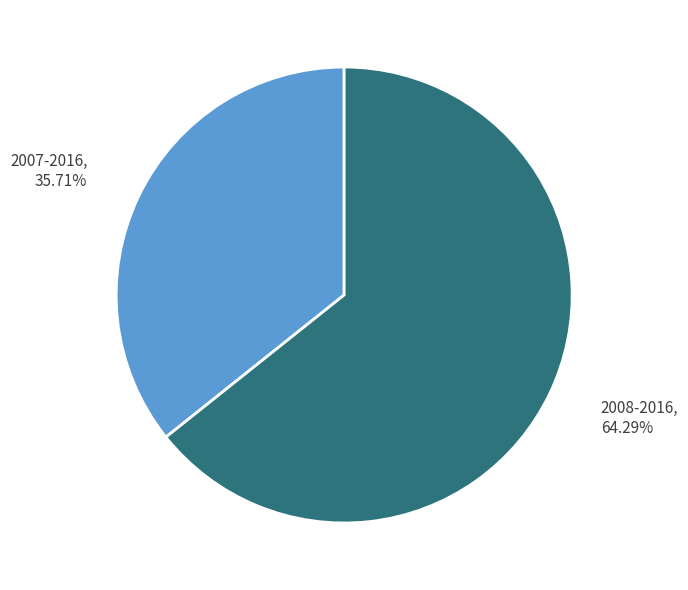

To the nearest percent, what portion does 2008-2016 represent?

64%